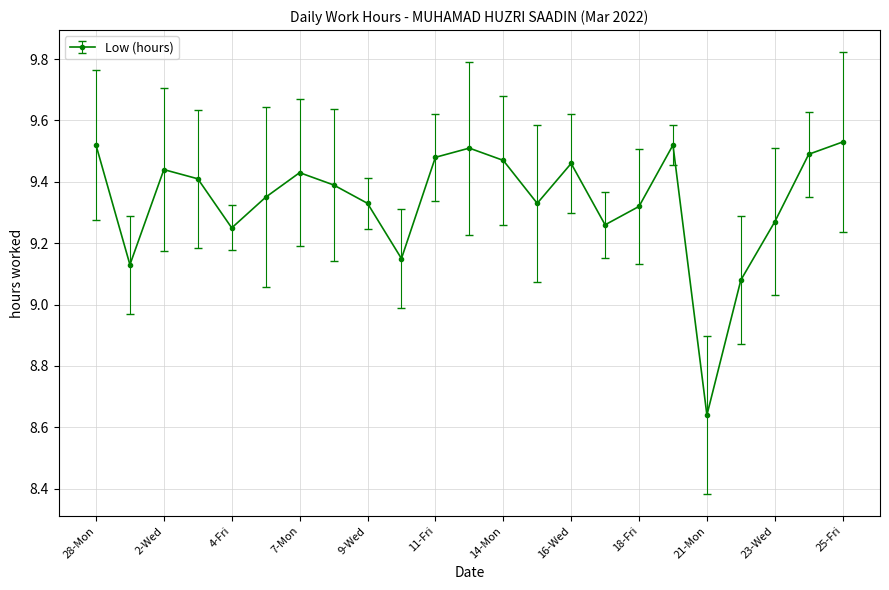

What is the difference between the second highest and second lowest values?

0.4